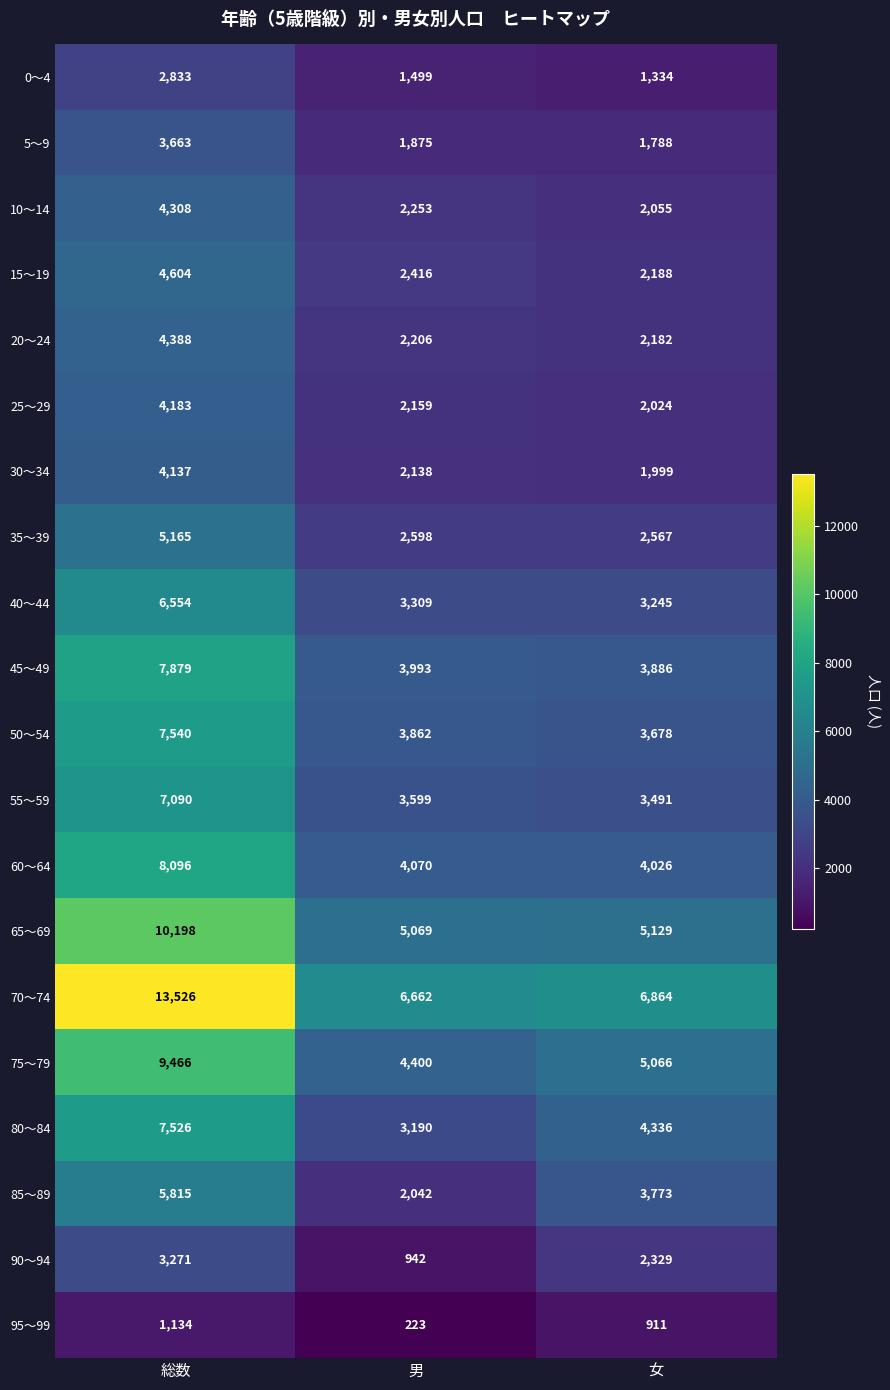

Which category has the lowest value across all series?

男